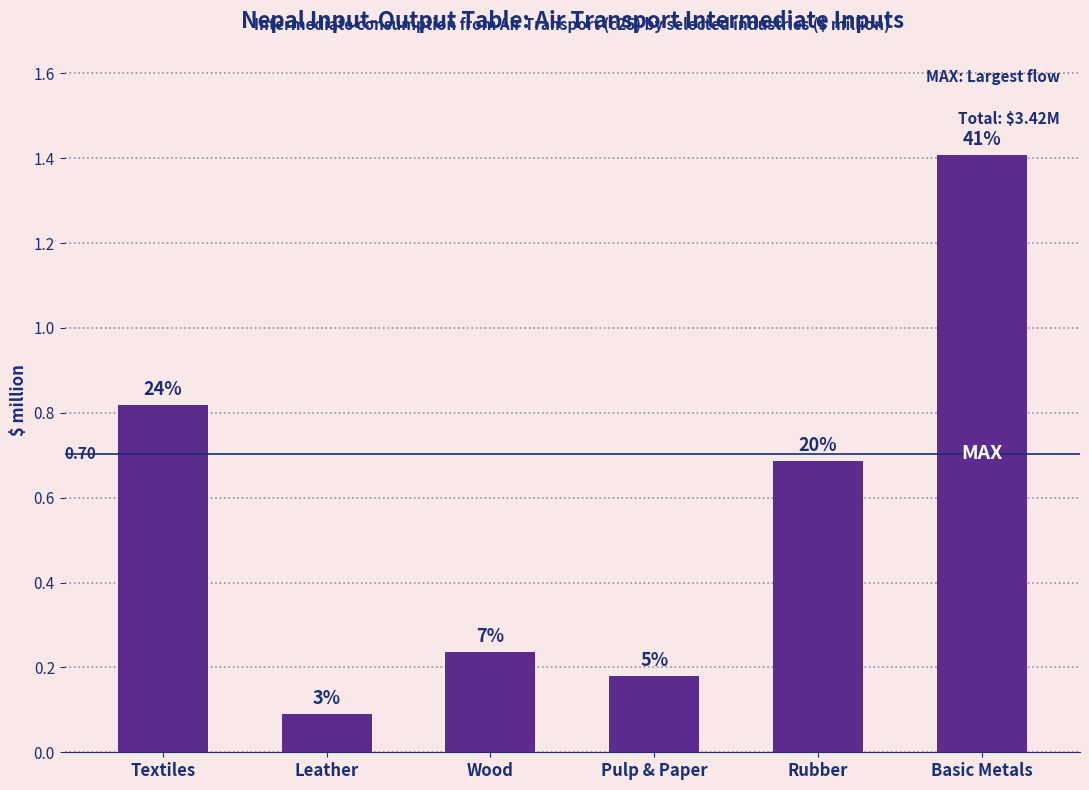

Does the chart contain any negative values?

No